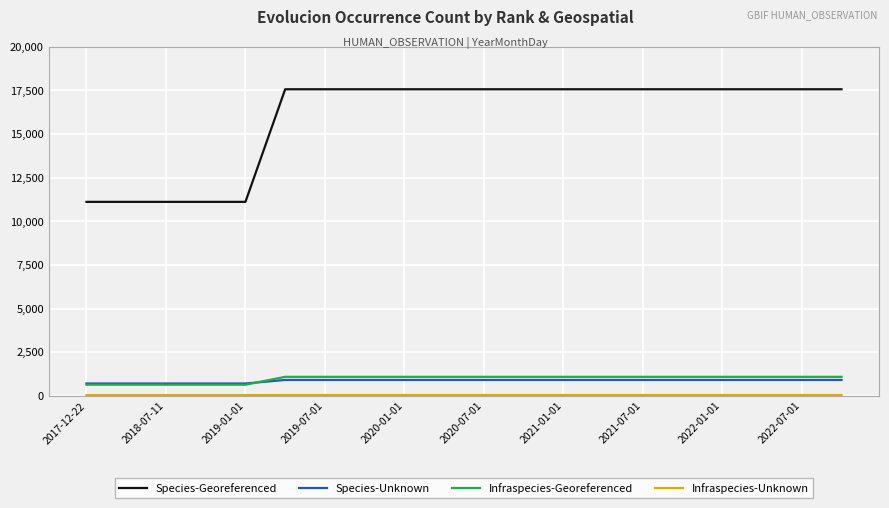

What is the minimum value shown in the chart?

42